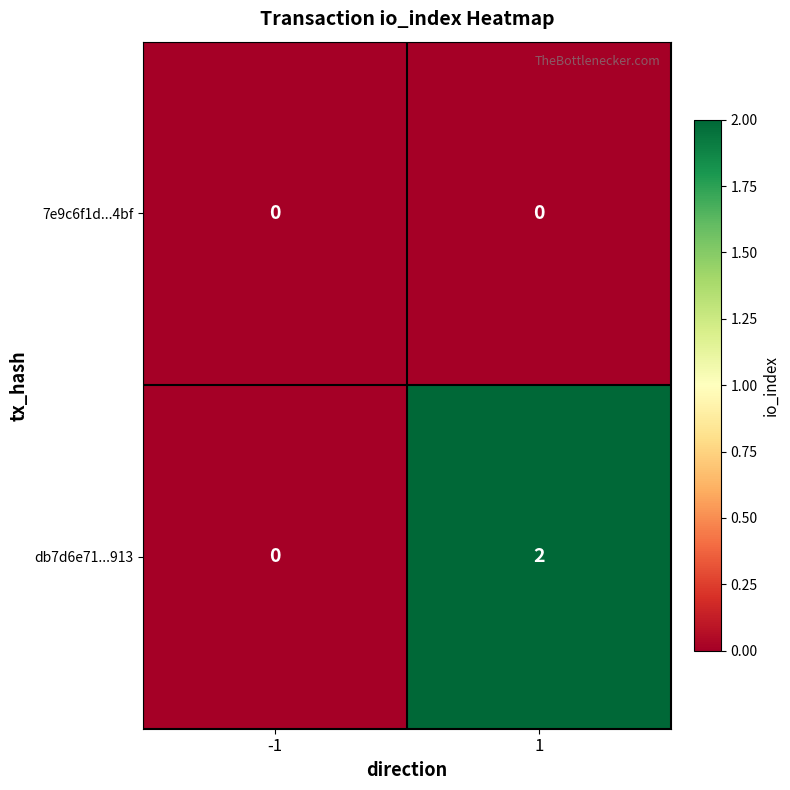

Rank the series by their average value, from lowest to highest.

7e9c6f1d...4bf, db7d6e71...913